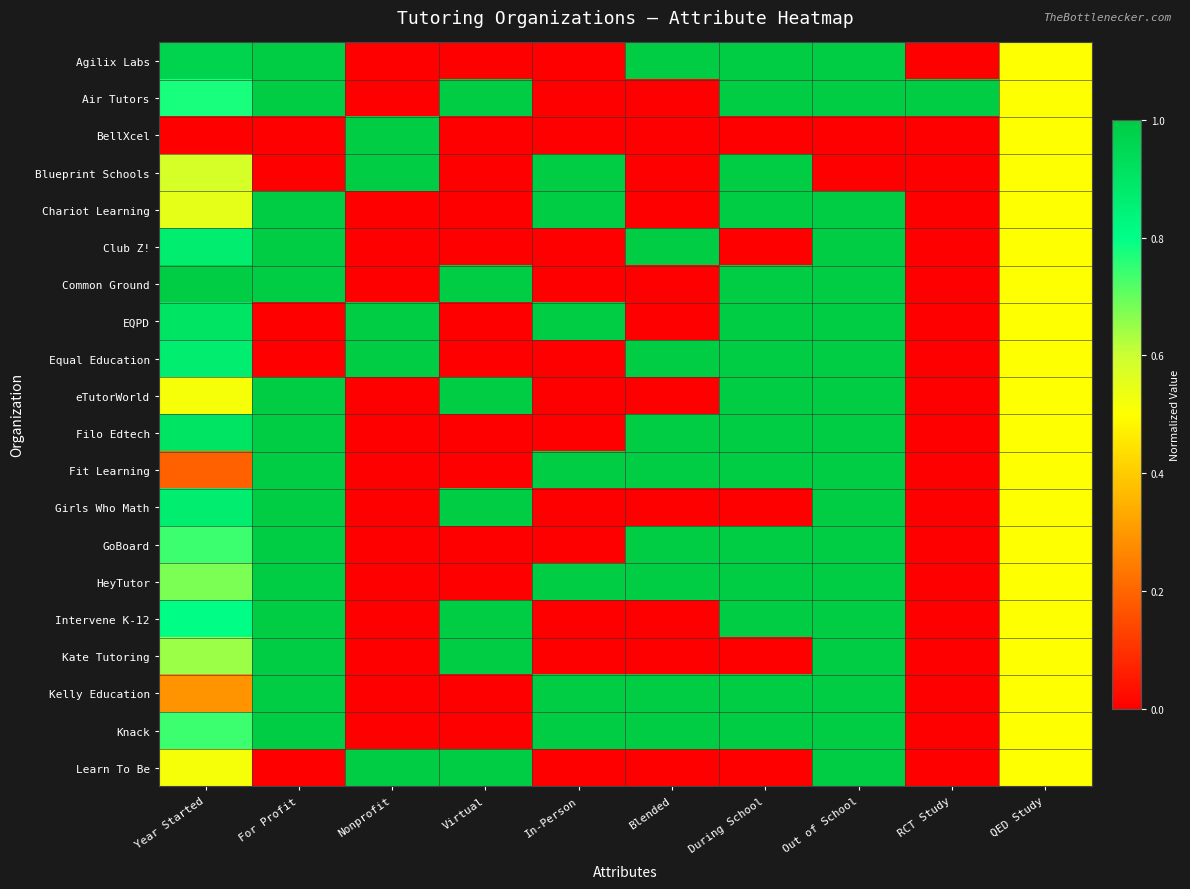

Reading left to right, extract all data points from this chart.

Agilix Labs: Year Started=1.0	For Profit=1.0	Nonprofit=0.0	Virtual=0.0	In-Person=0.0	Blended=1.0	During School=1.0	Out of School=1.0	RCT Study=0.0	QED Study=0.5
Air Tutors: Year Started=0.8	For Profit=1.0	Nonprofit=0.0	Virtual=1.0	In-Person=0.0	Blended=0.0	During School=1.0	Out of School=1.0	RCT Study=1.0	QED Study=0.5
BellXcel: Year Started=0.0	For Profit=0.0	Nonprofit=1.0	Virtual=0.0	In-Person=0.0	Blended=0.0	During School=0.0	Out of School=0.0	RCT Study=0.0	QED Study=0.5
Blueprint Schools: Year Started=0.6	For Profit=0.0	Nonprofit=1.0	Virtual=0.0	In-Person=1.0	Blended=0.0	During School=1.0	Out of School=0.0	RCT Study=0.0	QED Study=0.5
Chariot Learning: Year Started=0.5	For Profit=1.0	Nonprofit=0.0	Virtual=0.0	In-Person=1.0	Blended=0.0	During School=1.0	Out of School=1.0	RCT Study=0.0	QED Study=0.5
Club Z!: Year Started=0.9	For Profit=1.0	Nonprofit=0.0	Virtual=0.0	In-Person=0.0	Blended=1.0	During School=0.0	Out of School=1.0	RCT Study=0.0	QED Study=0.5
Common Ground: Year Started=1.0	For Profit=1.0	Nonprofit=0.0	Virtual=1.0	In-Person=0.0	Blended=0.0	During School=1.0	Out of School=1.0	RCT Study=0.0	QED Study=0.5
EQPD: Year Started=0.9	For Profit=0.0	Nonprofit=1.0	Virtual=0.0	In-Person=1.0	Blended=0.0	During School=1.0	Out of School=1.0	RCT Study=0.0	QED Study=0.5
Equal Education: Year Started=0.9	For Profit=0.0	Nonprofit=1.0	Virtual=0.0	In-Person=0.0	Blended=1.0	During School=1.0	Out of School=1.0	RCT Study=0.0	QED Study=0.5
eTutorWorld: Year Started=0.5	For Profit=1.0	Nonprofit=0.0	Virtual=1.0	In-Person=0.0	Blended=0.0	During School=1.0	Out of School=1.0	RCT Study=0.0	QED Study=0.5
Filo Edtech: Year Started=0.9	For Profit=1.0	Nonprofit=0.0	Virtual=0.0	In-Person=0.0	Blended=1.0	During School=1.0	Out of School=1.0	RCT Study=0.0	QED Study=0.5
Fit Learning: Year Started=0.2	For Profit=1.0	Nonprofit=0.0	Virtual=0.0	In-Person=1.0	Blended=1.0	During School=1.0	Out of School=1.0	RCT Study=0.0	QED Study=0.5
Girls Who Math: Year Started=0.9	For Profit=1.0	Nonprofit=0.0	Virtual=1.0	In-Person=0.0	Blended=0.0	During School=0.0	Out of School=1.0	RCT Study=0.0	QED Study=0.5
GoBoard: Year Started=0.7	For Profit=1.0	Nonprofit=0.0	Virtual=0.0	In-Person=0.0	Blended=1.0	During School=1.0	Out of School=1.0	RCT Study=0.0	QED Study=0.5
HeyTutor: Year Started=0.7	For Profit=1.0	Nonprofit=0.0	Virtual=0.0	In-Person=1.0	Blended=1.0	During School=1.0	Out of School=1.0	RCT Study=0.0	QED Study=0.5
Intervene K-12: Year Started=0.8	For Profit=1.0	Nonprofit=0.0	Virtual=1.0	In-Person=0.0	Blended=0.0	During School=1.0	Out of School=1.0	RCT Study=0.0	QED Study=0.5
Kate Tutoring: Year Started=0.6	For Profit=1.0	Nonprofit=0.0	Virtual=1.0	In-Person=0.0	Blended=0.0	During School=0.0	Out of School=1.0	RCT Study=0.0	QED Study=0.5
Kelly Education: Year Started=0.3	For Profit=1.0	Nonprofit=0.0	Virtual=0.0	In-Person=1.0	Blended=1.0	During School=1.0	Out of School=1.0	RCT Study=0.0	QED Study=0.5
Knack: Year Started=0.7	For Profit=1.0	Nonprofit=0.0	Virtual=0.0	In-Person=1.0	Blended=1.0	During School=1.0	Out of School=1.0	RCT Study=0.0	QED Study=0.5
Learn To Be: Year Started=0.5	For Profit=0.0	Nonprofit=1.0	Virtual=1.0	In-Person=0.0	Blended=0.0	During School=0.0	Out of School=1.0	RCT Study=0.0	QED Study=0.5